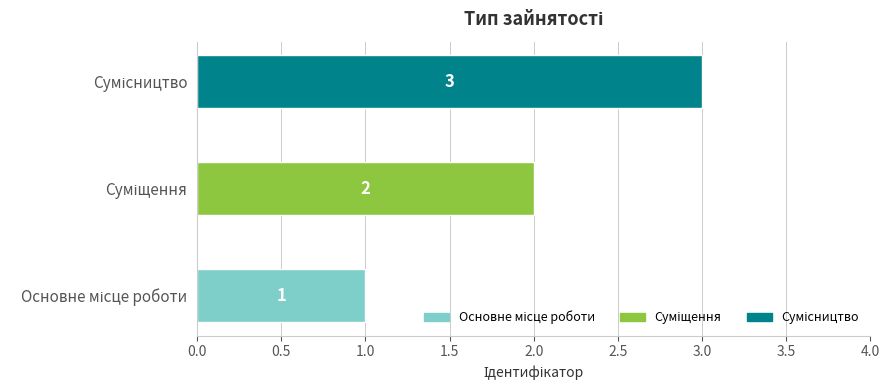

What is the greatest value displayed?

3